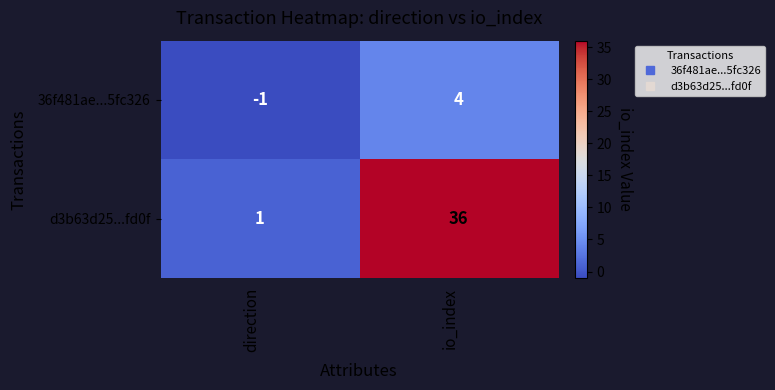

The value of d3b63d25...fd0f at direction is 2. True or false?

False